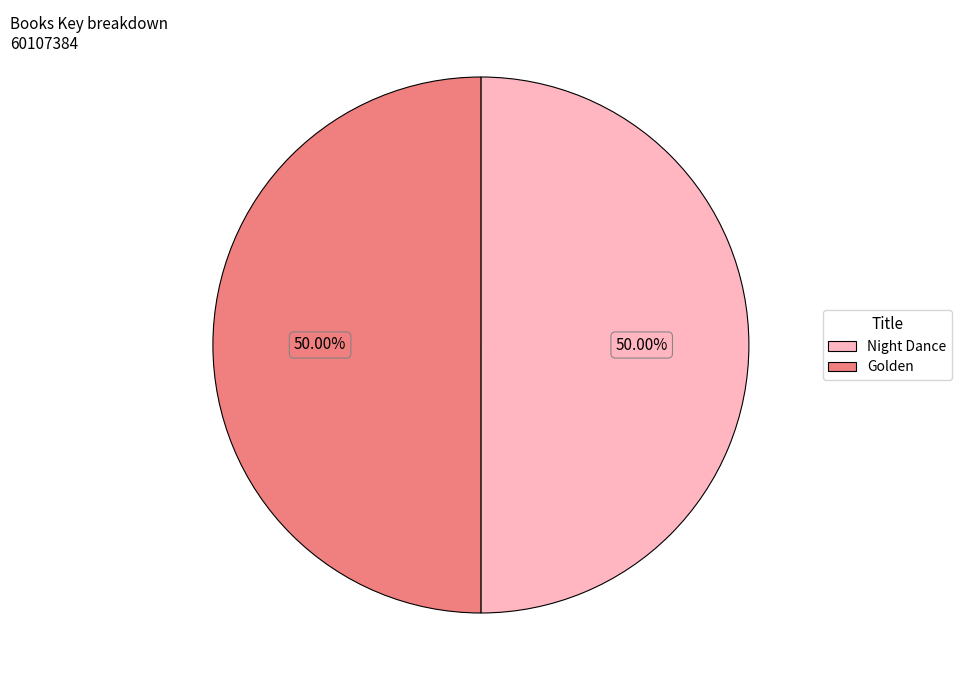

Combined, do Golden and Night Dance account for over 50%?

Yes